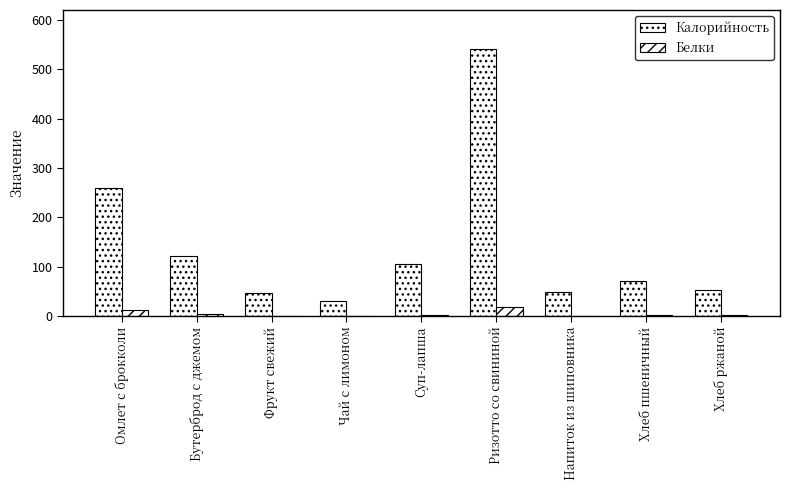

At how many categories does at least one series exceed 170?

2